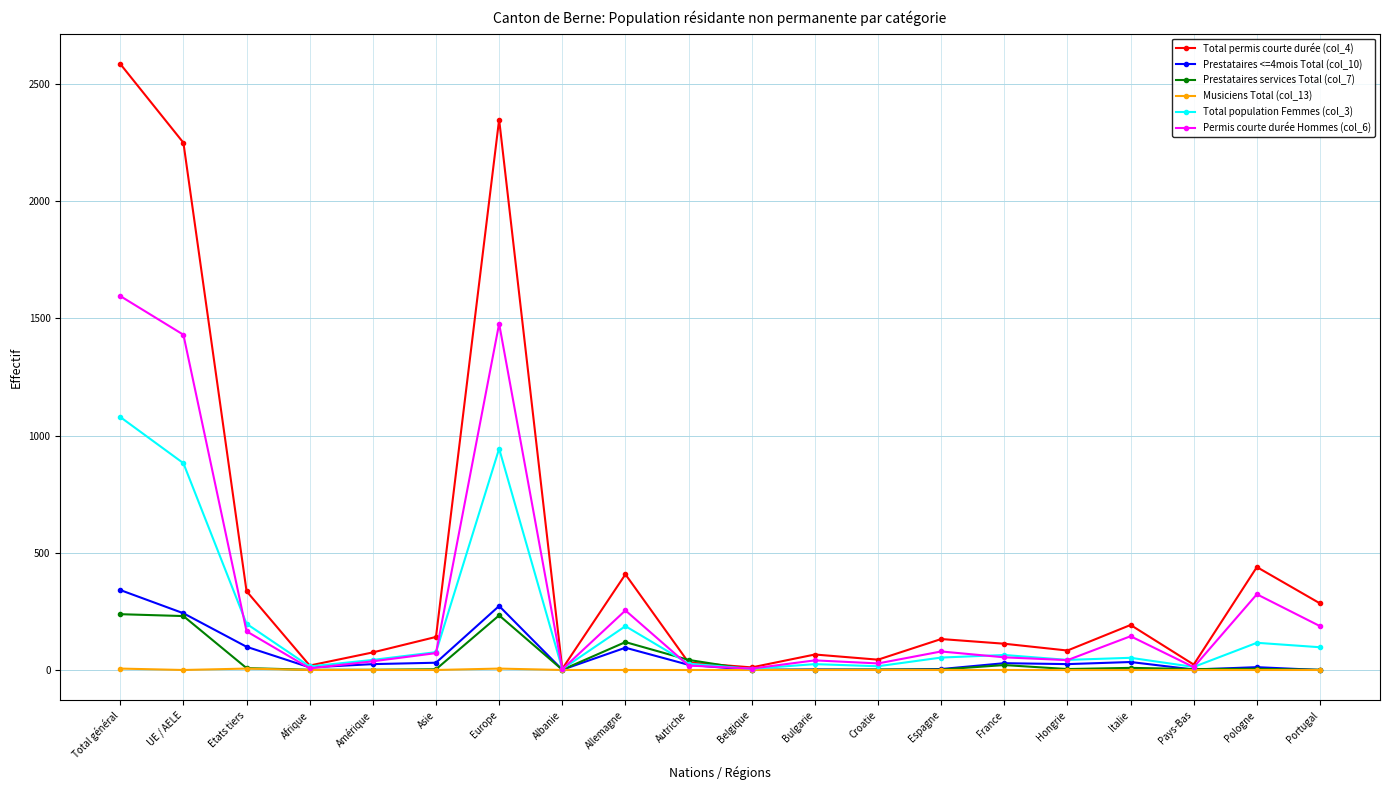

At which category is the sum across all series the highest?

Total général